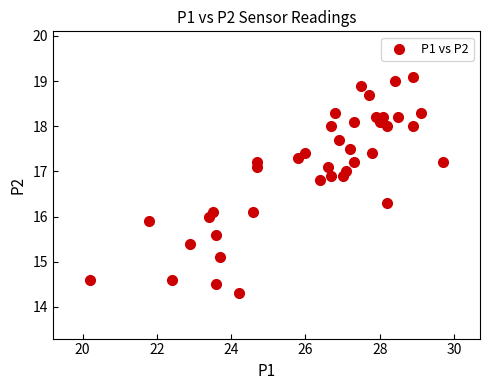

What is the range of X values (max minus min)?

9.5